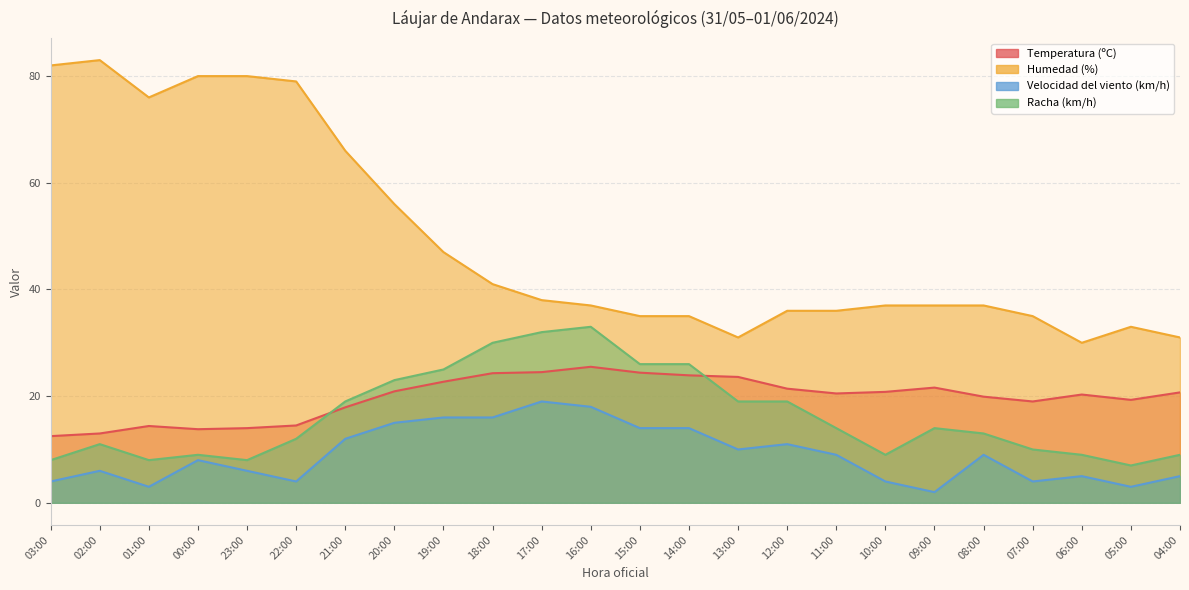

Is the value of Velocidad del viento (km/h) at 07:00 greater than the value of Temperatura (ºC) at 09:00?

No